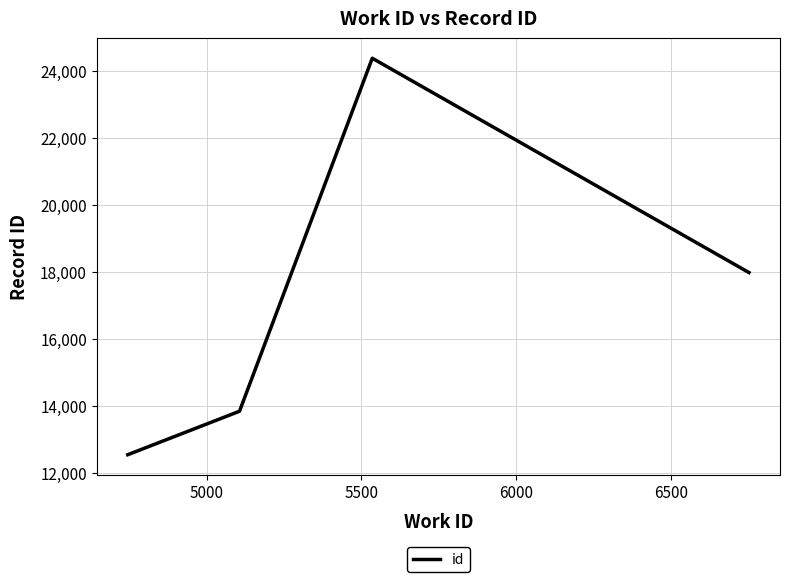

How many interior local peaks (higher than both neighbors) does the data have?

1